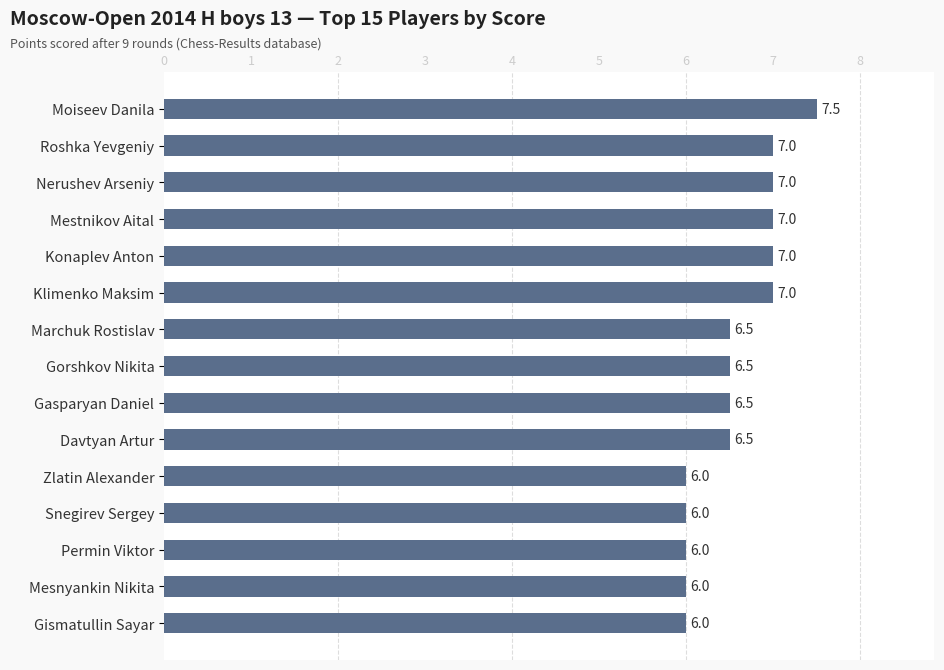

What is the label of the 4th bar from the top?

Mestnikov Aital